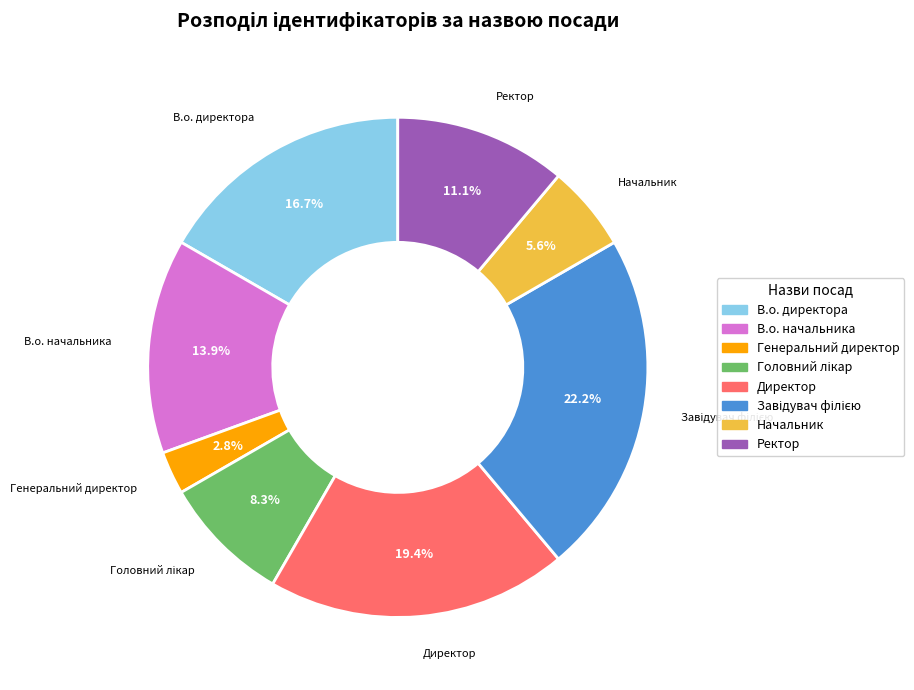

Is there a majority slice in this chart?

No